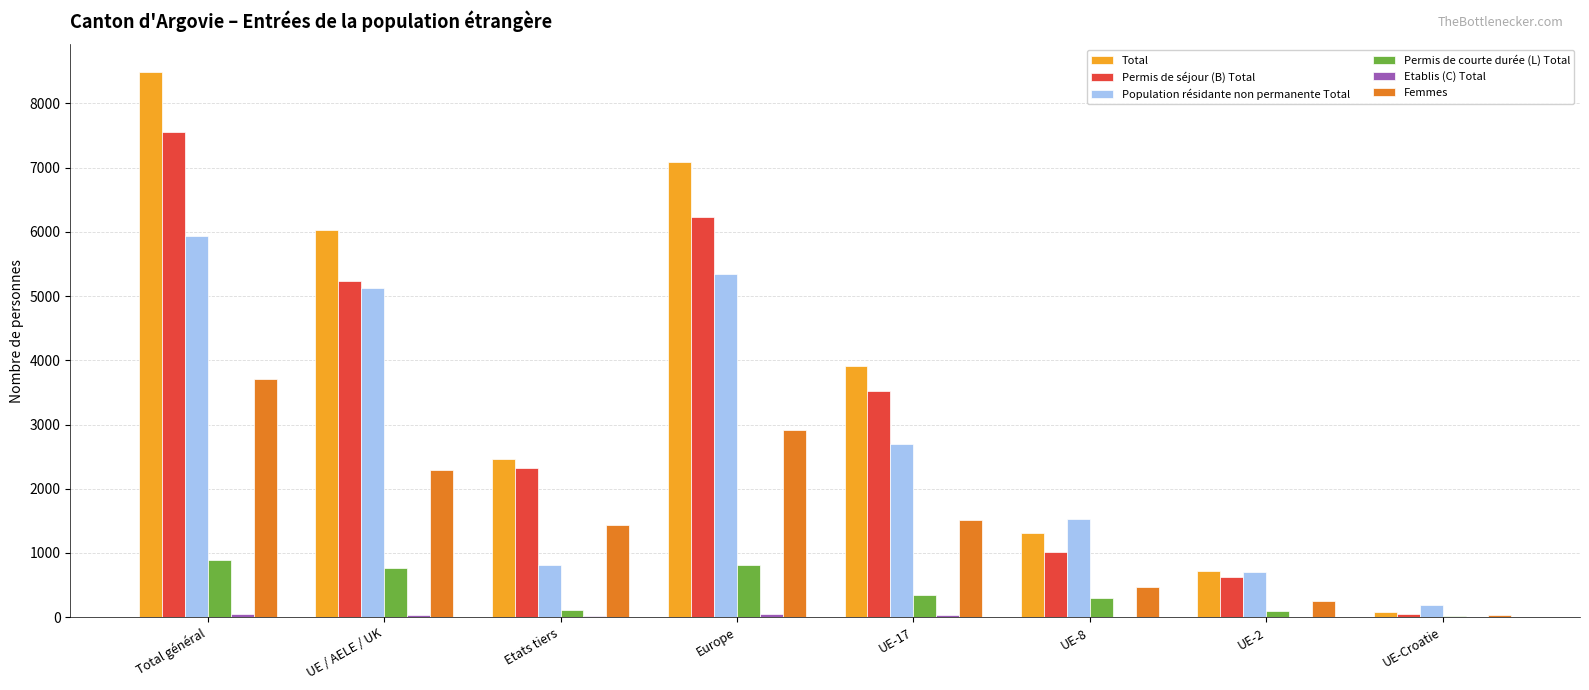

Which series changed the most between Total général and UE-8?

Total